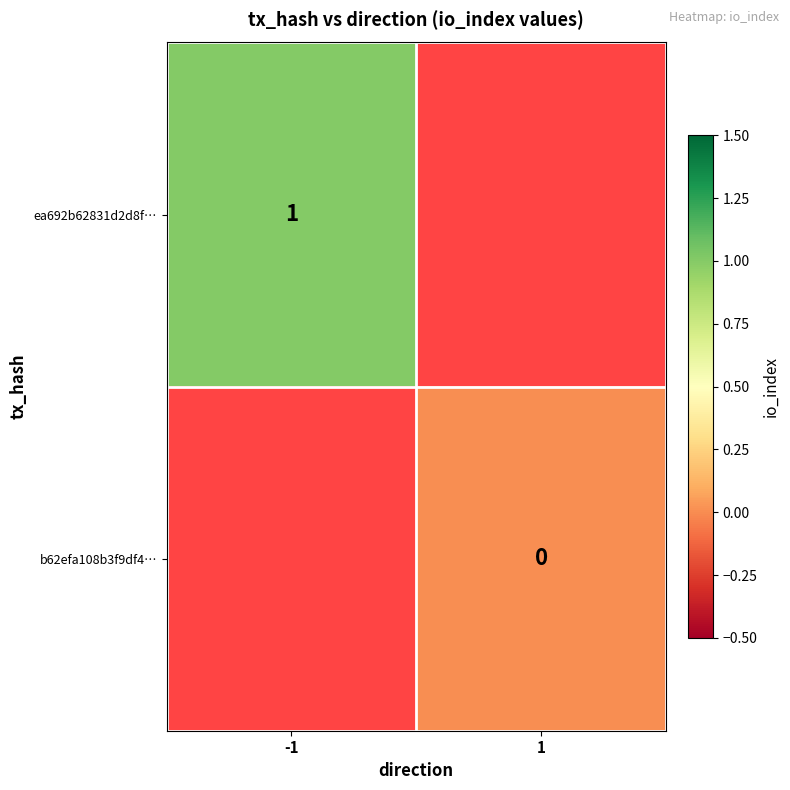

True or false: ea692b62831d2d8f… has a value of 1 at -1.

True